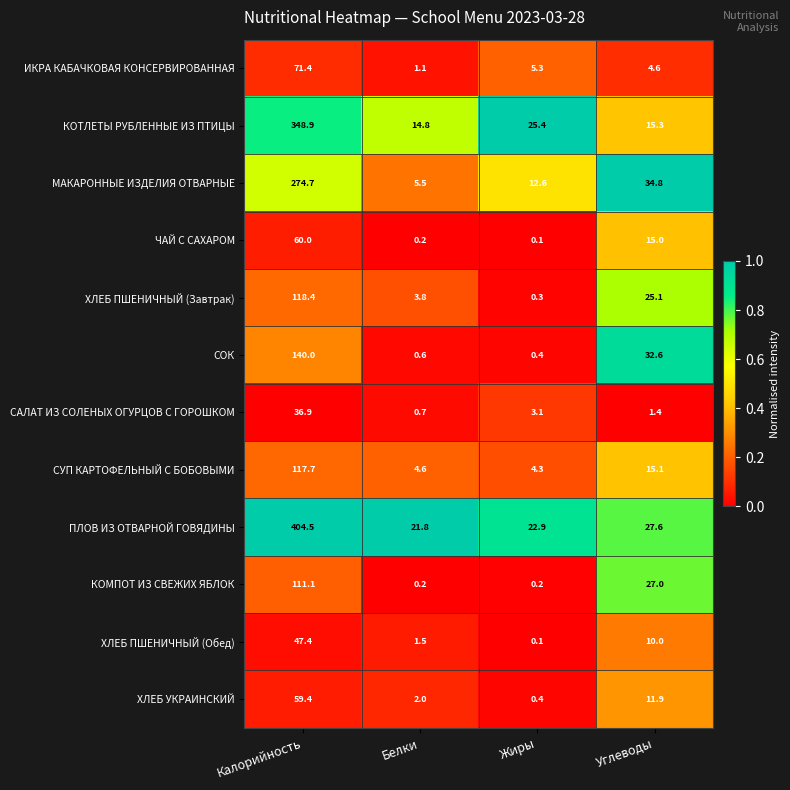

Read the ИКРА КАБАЧКОВАЯ КОНСЕРВИРОВАННАЯ value at Углеводы.

4.6